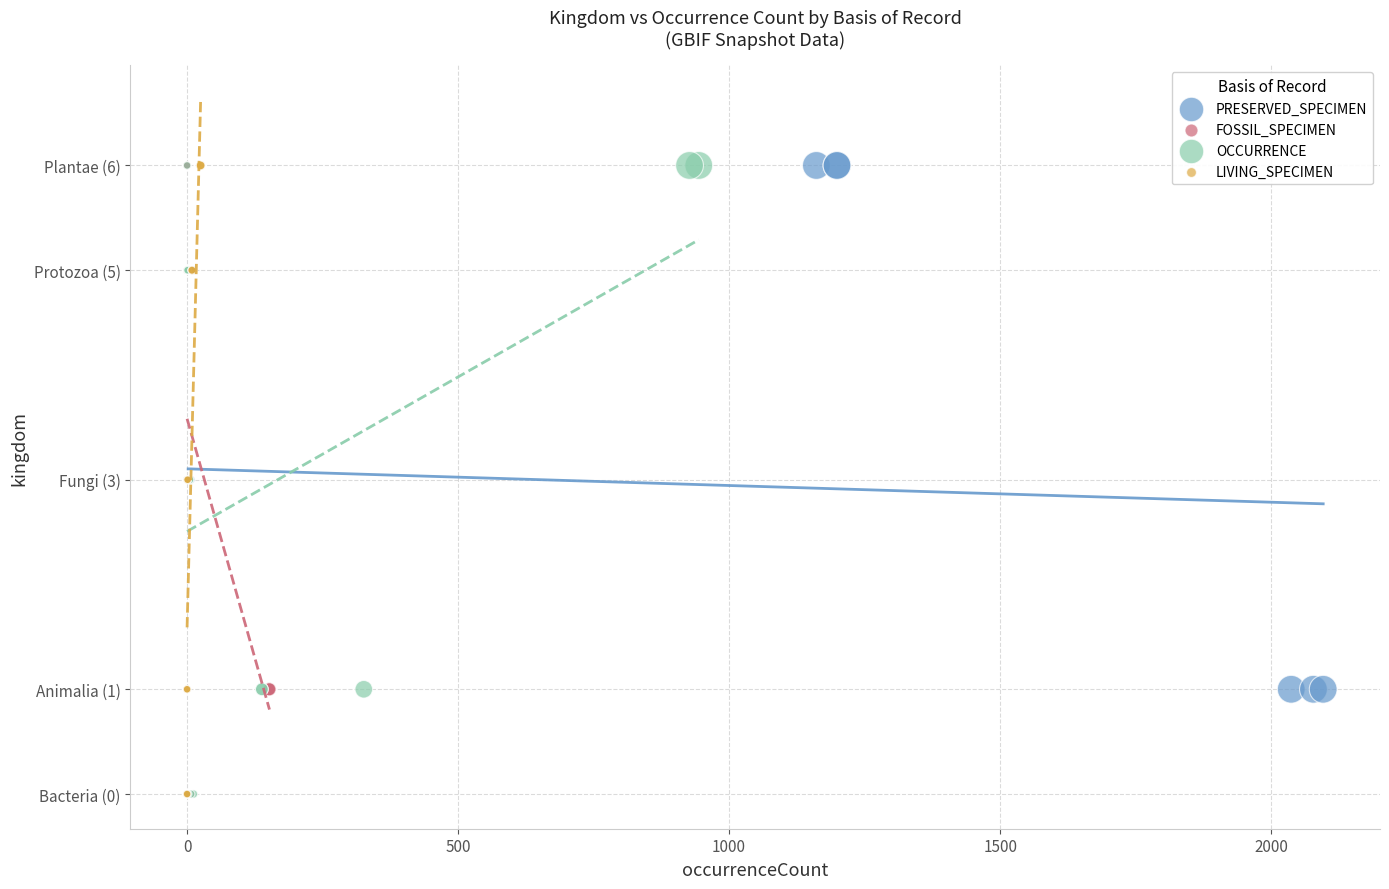

What are all the series names shown in the legend?

PRESERVED_SPECIMEN, FOSSIL_SPECIMEN, OCCURRENCE, LIVING_SPECIMEN